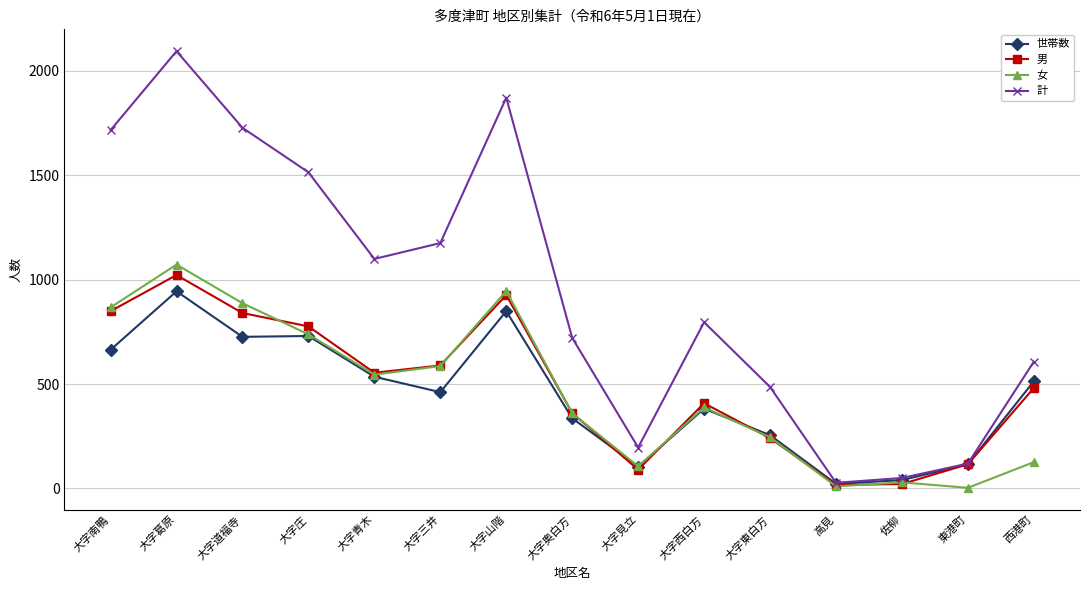

What is the highest value of the 計 series?

2094